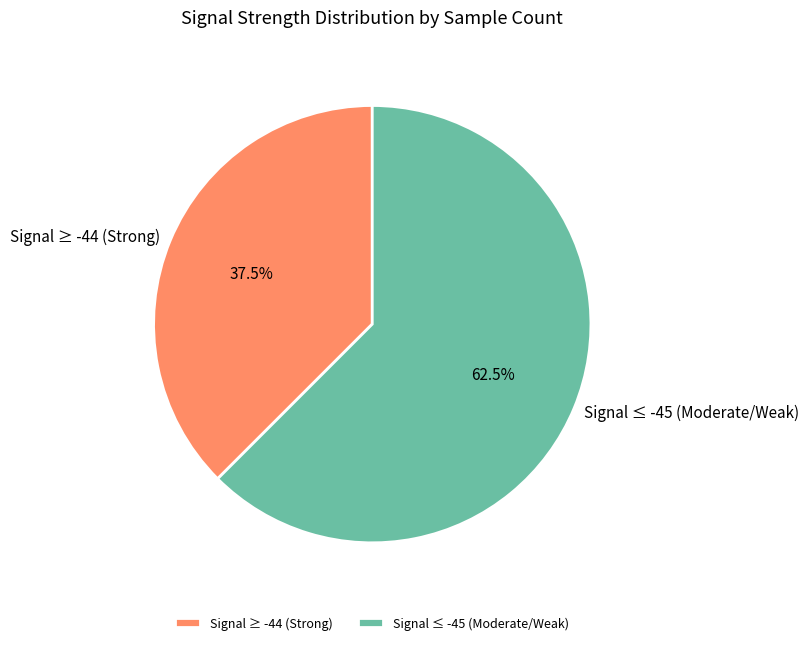

What portion of the pie excludes Signal ≥ -44 (Strong)?

62.5%